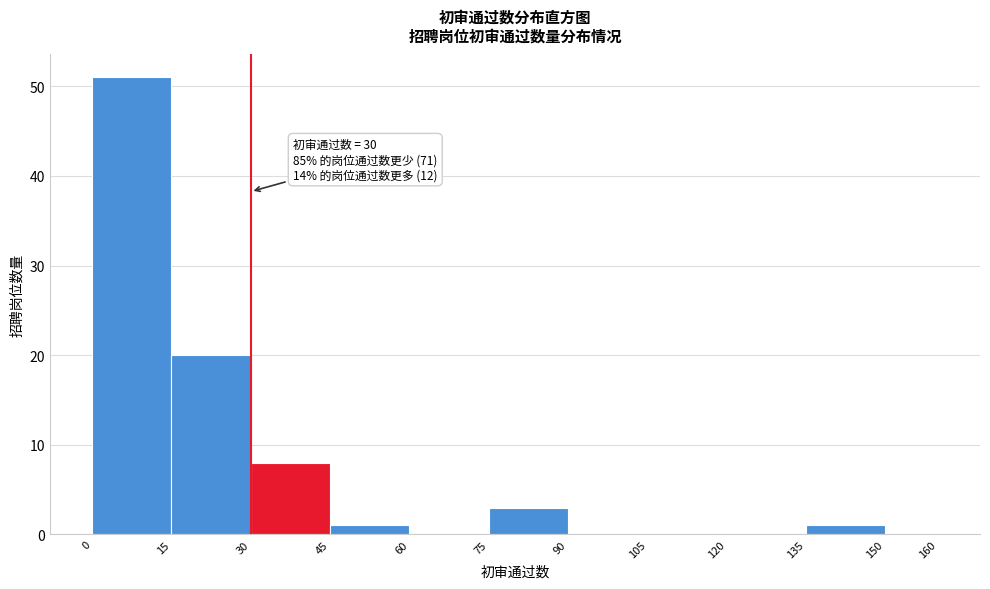

Over which range of the x-axis is the bar tallest?

0 to 15